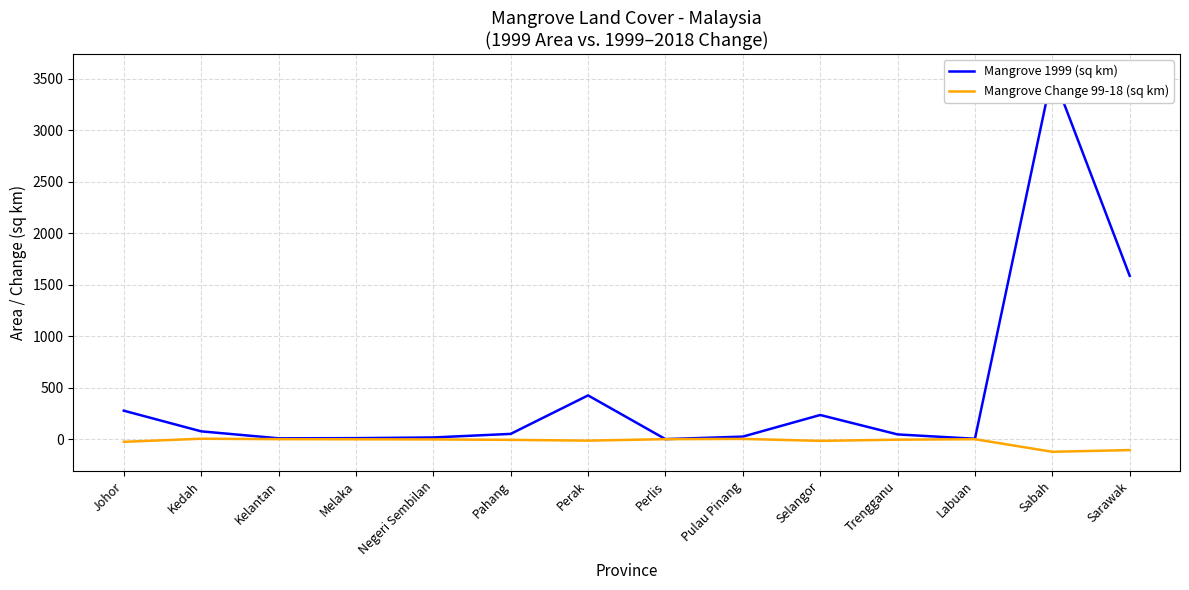

What is the sum of the Mangrove 1999 (sq km) values at Kedah and Perlis?

77.1